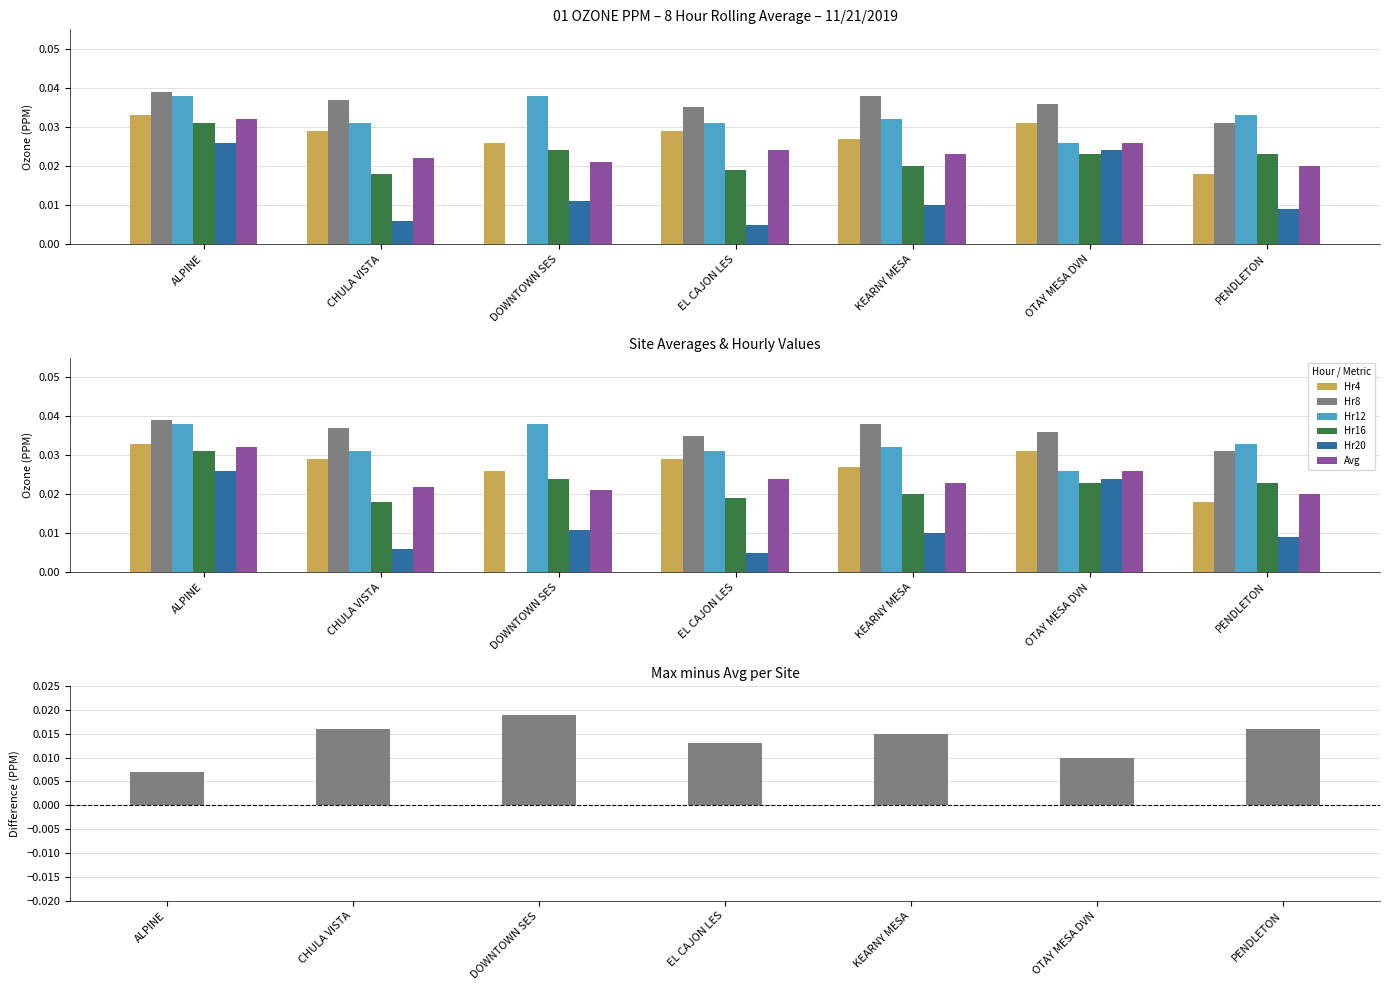

Is it true that Hr4 equals 0.0 at DOWNTOWN SES?

True